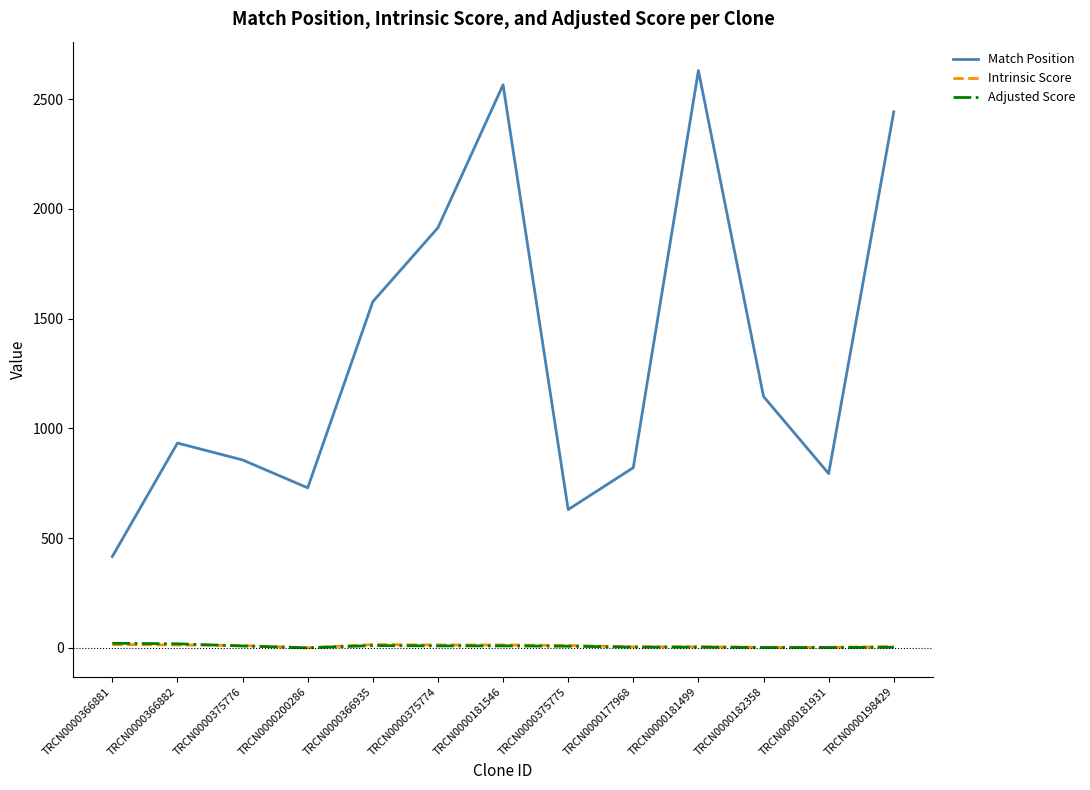

The value of Match Position at TRCN0000181931 is 506.9. True or false?

False